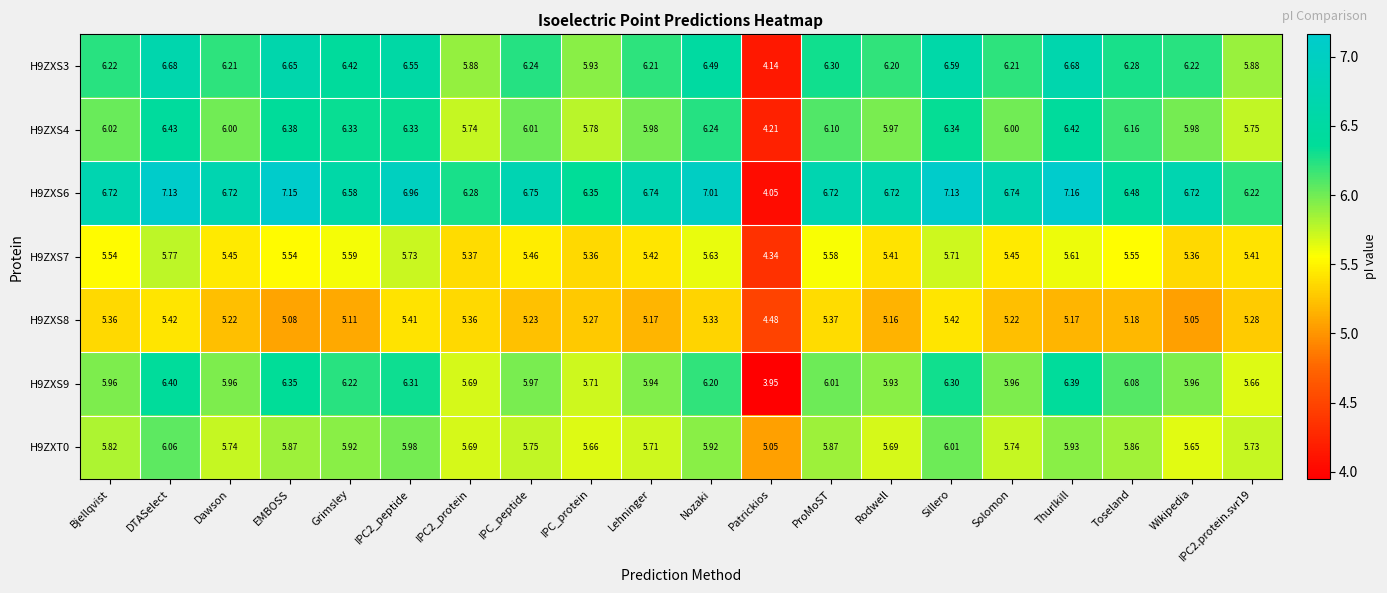

At which category is the sum across all series the highest?

DTASelect